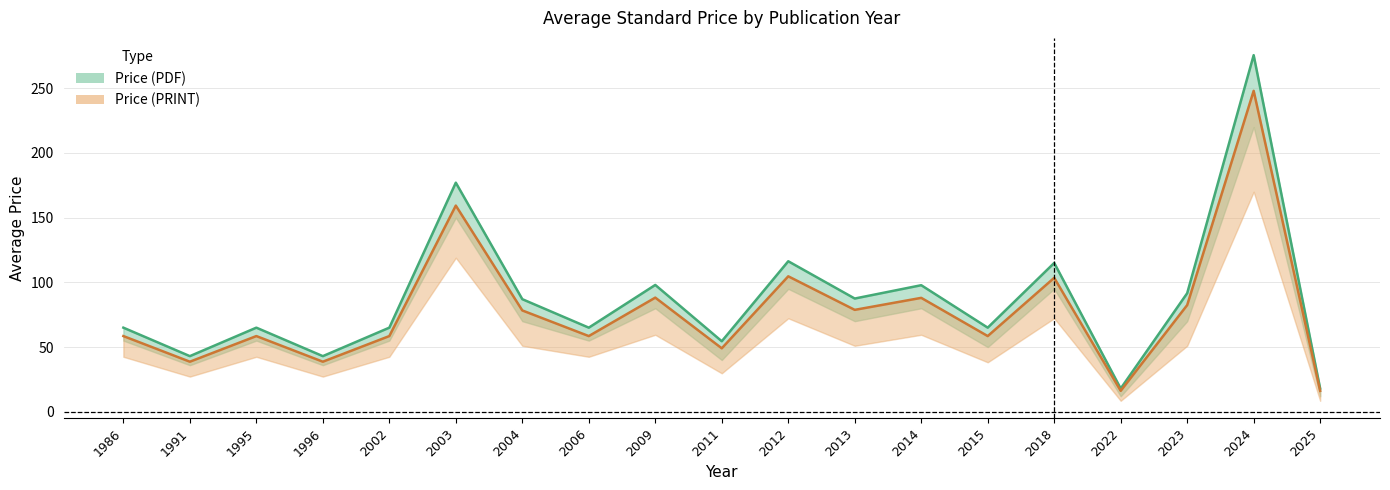

List the labels in order of Price (PRINT) value, largest first.

2024, 2003, 2012, 2018, 2009, 2014, 2023, 2013, 2004, 1986, 1995, 2002, 2006, 2015, 2011, 1991, 1996, 2022, 2025